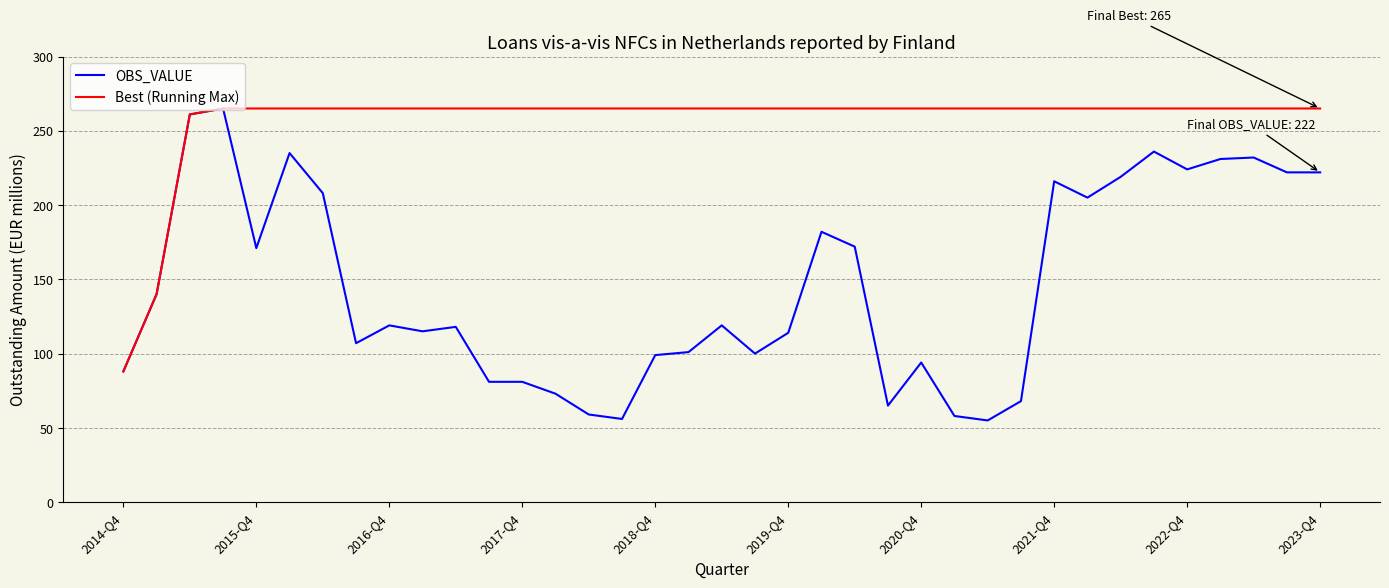

Which series has the largest total across all categories?

Best (Running Max)